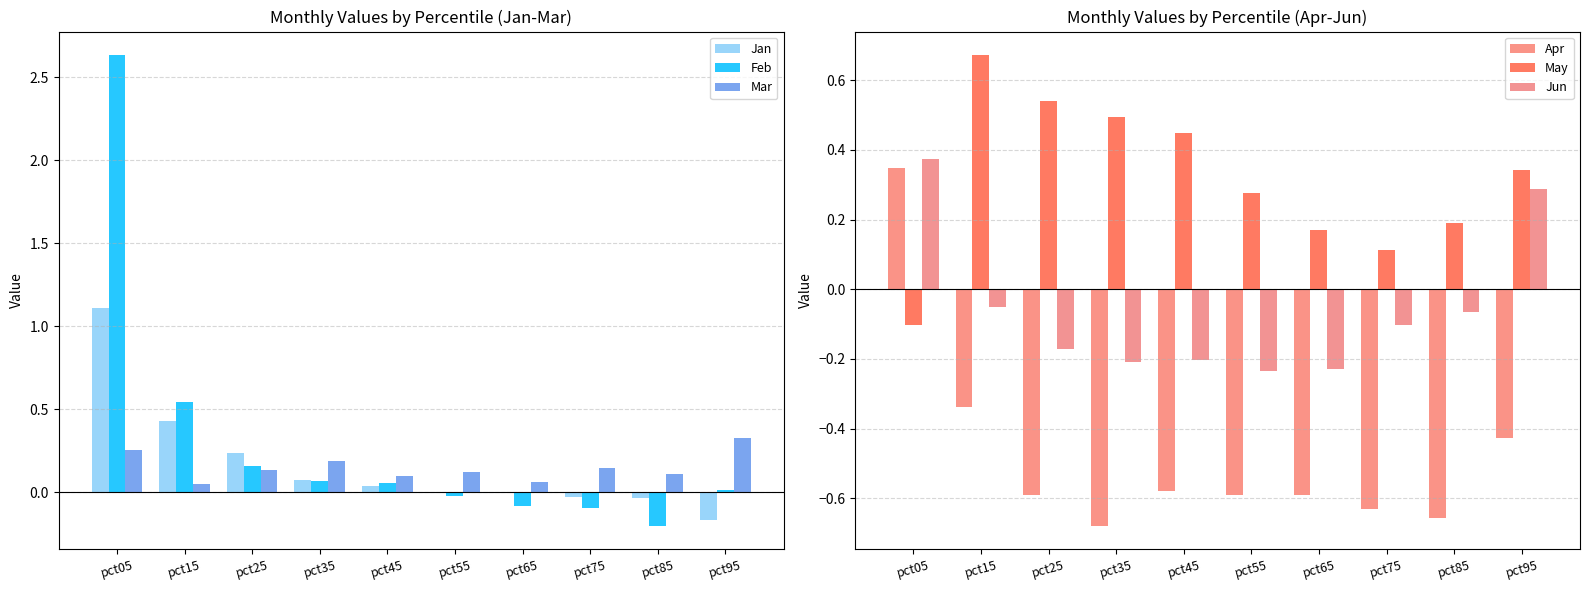

Rank the categories by Apr value from lowest to highest.

pct35, pct85, pct75, pct65, pct25, pct55, pct45, pct95, pct15, pct05